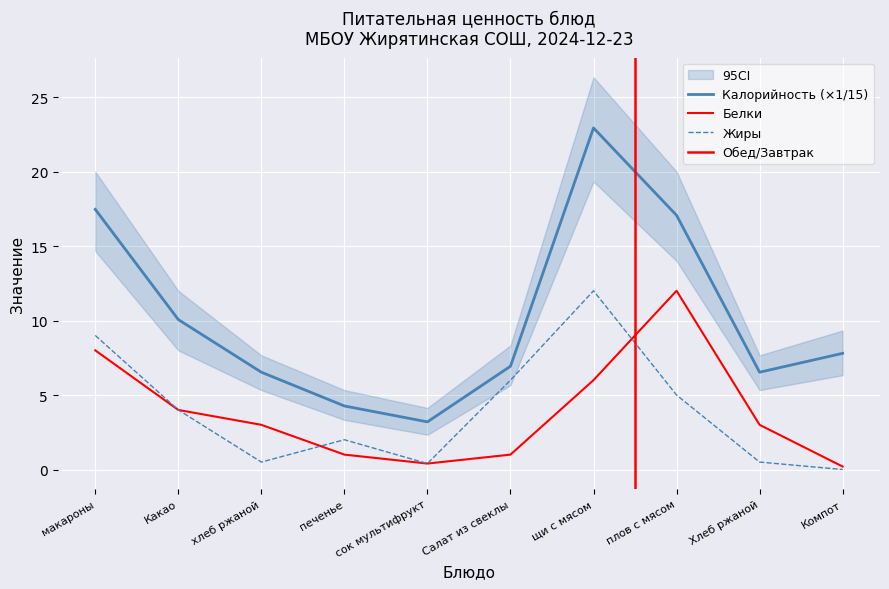

What is the difference between the maximum and minimum values in the Белки series?

11.8